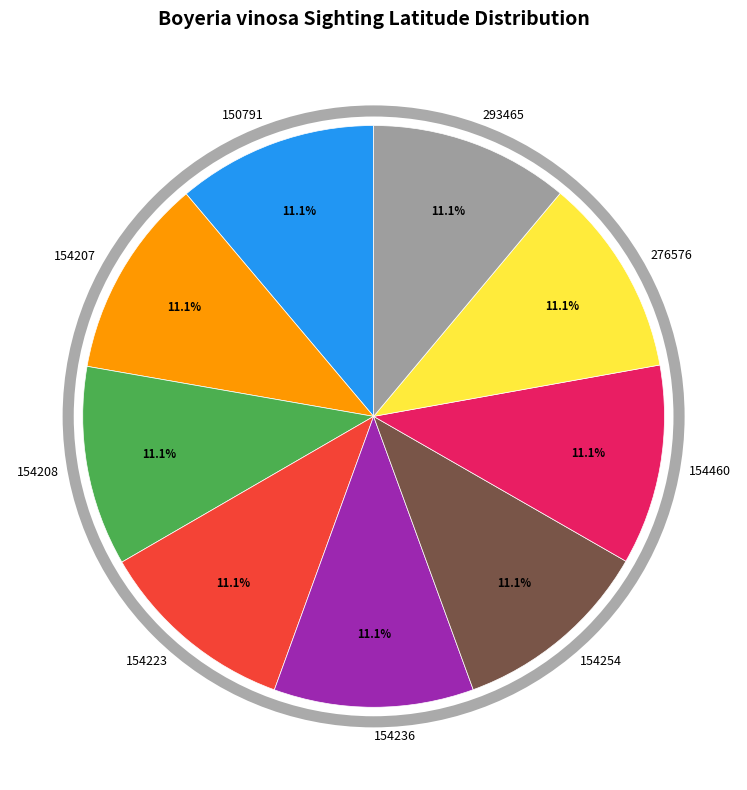

To the nearest percent, what percentage of the pie is 154460?

11%